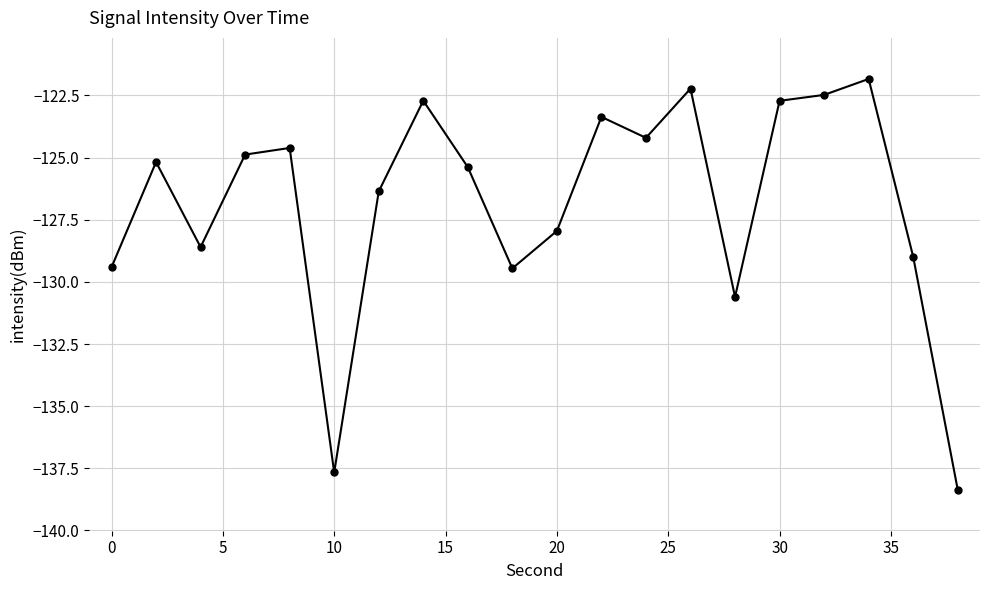

What is the average value?

-126.9